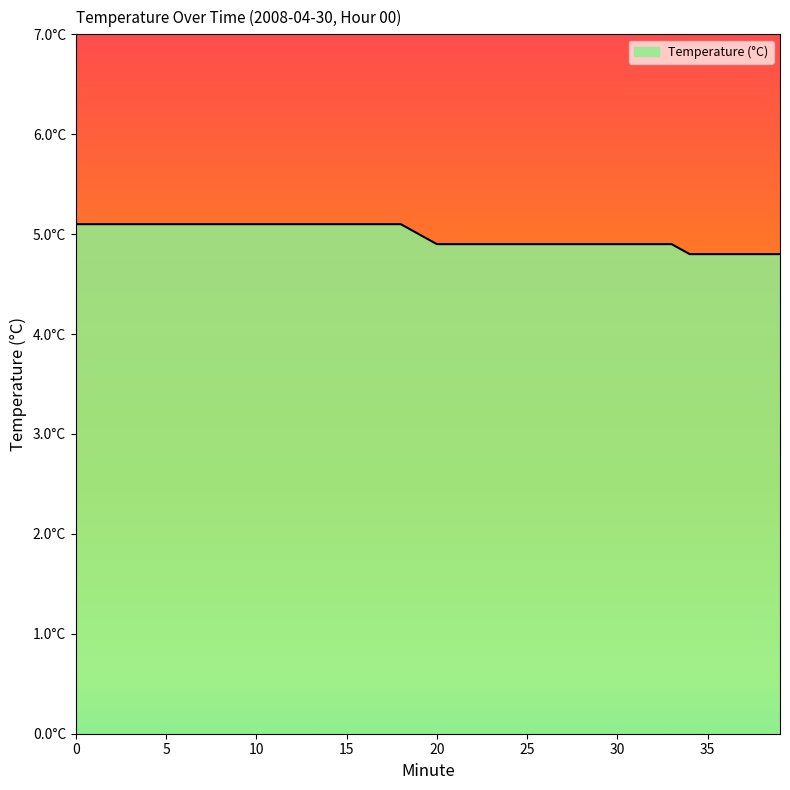

What is the sum of all values?

199.3